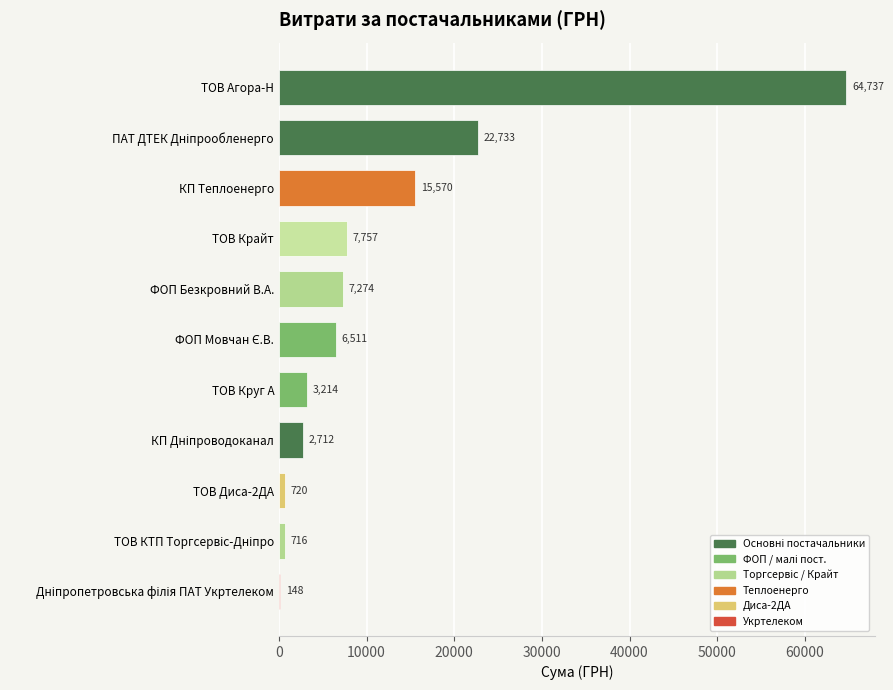

Is it true that the value at ТОВ Крайт is 3294.9?

False